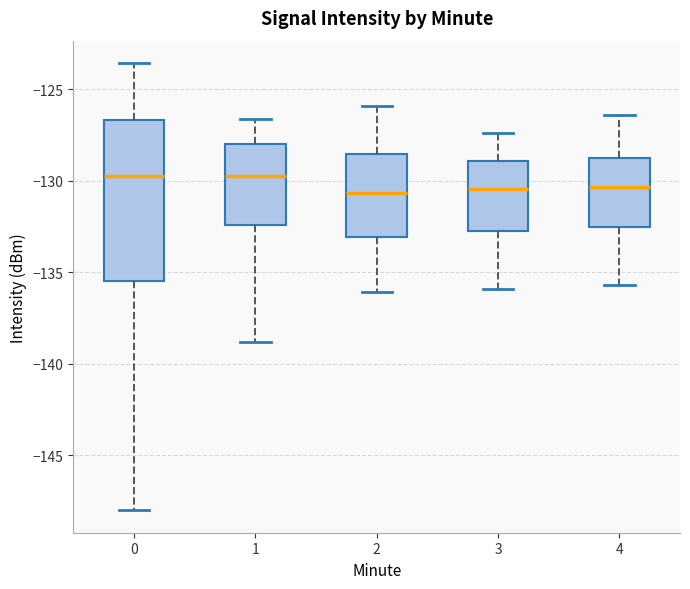

Reading left to right, read every box against the y-axis: the position of its median line, the range the box covers, and the ends of its whiskers. The values are not printed on the chart, so give them approximately, as read against the axis.

0: median -129.5, box -135.5 to -126.5, whiskers -148.0 to -123.5
1: median -129.5, box -132.5 to -128.0, whiskers -139.0 to -126.5
2: median -130.5, box -133.0 to -128.5, whiskers -136.0 to -126.0
3: median -130.5, box -132.5 to -129.0, whiskers -136.0 to -127.5
4: median -130.5, box -132.5 to -128.5, whiskers -135.5 to -126.5